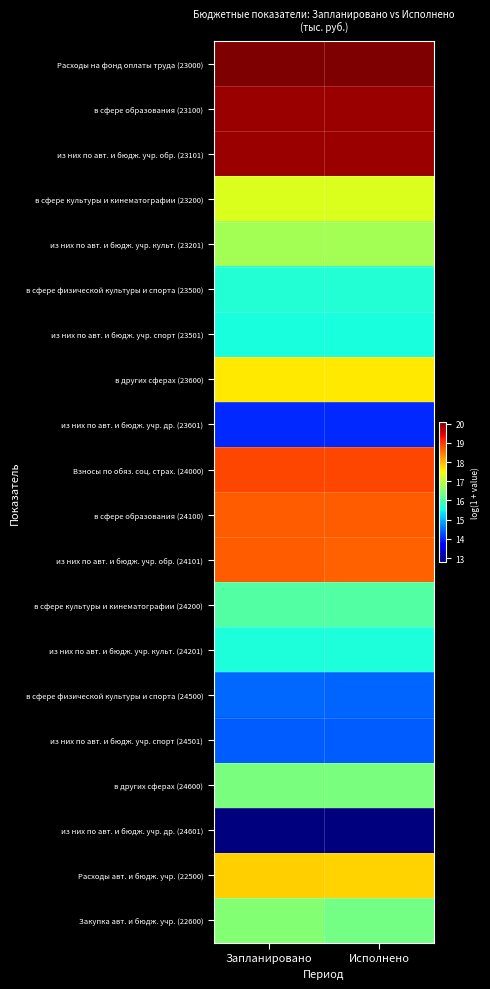

At Запланировано, list the series in order from largest to smallest.

Расходы на фонд оплаты труда (23000), в сфере образования (23100), из них по авт. и бюдж. учр. обр. (23101), Взносы по обяз. соц. страх. (24000), в сфере образования (24100), из них по авт. и бюдж. учр. обр. (24101), Расходы авт. и бюдж. учр. (22500), в других сферах (23600), в сфере культуры и кинематографии (23200), из них по авт. и бюдж. учр. культ. (23201), Закупка авт. и бюдж. учр. (22600), в других сферах (24600), в сфере культуры и кинематографии (24200), в сфере физической культуры и спорта (23500), из них по авт. и бюдж. учр. культ. (24201), из них по авт. и бюдж. учр. спорт (23501), в сфере физической культуры и спорта (24500), из них по авт. и бюдж. учр. спорт (24501), из них по авт. и бюдж. учр. др. (23601), из них по авт. и бюдж. учр. др. (24601)